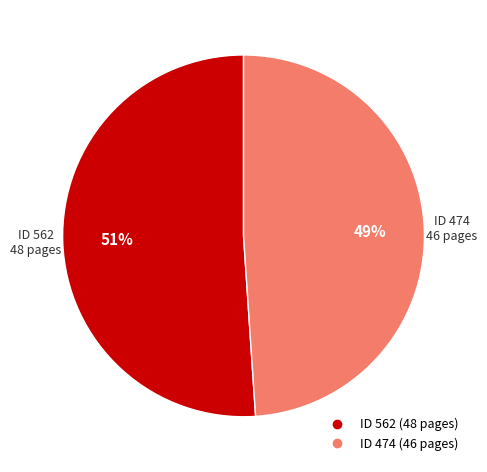

Is there a majority slice in this chart?

Yes